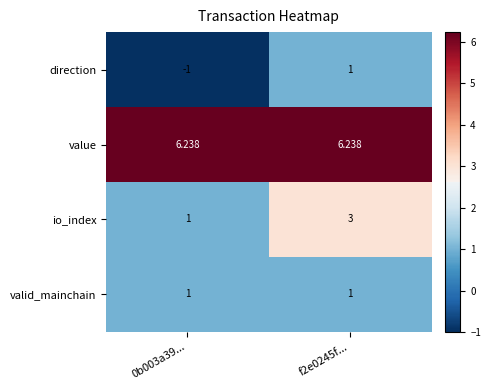

What is the spread (max minus min) of values at 0b003a39...?

7.2